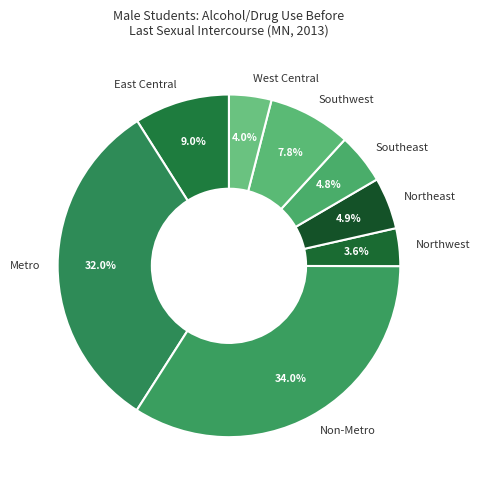

What percentage is NOT represented by Metro?

68.0%